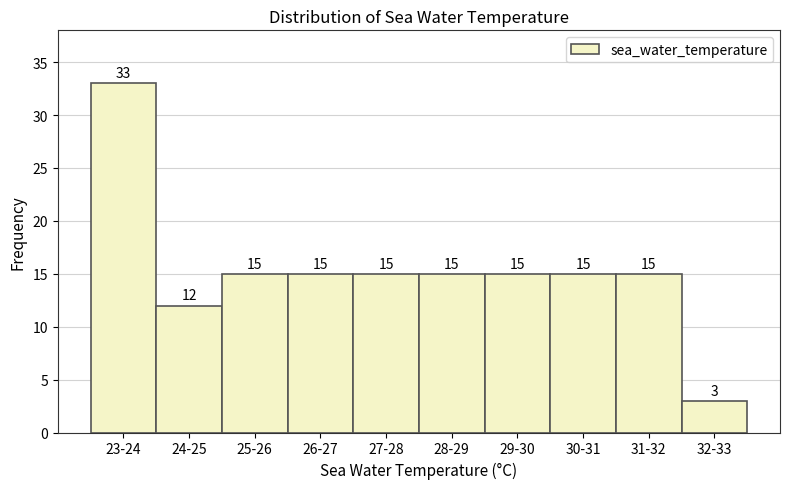

Reading right to left, what are all the values shown in this chart?

32-33=3	31-32=15	30-31=15	29-30=15	28-29=15	27-28=15	26-27=15	25-26=15	24-25=12	23-24=33